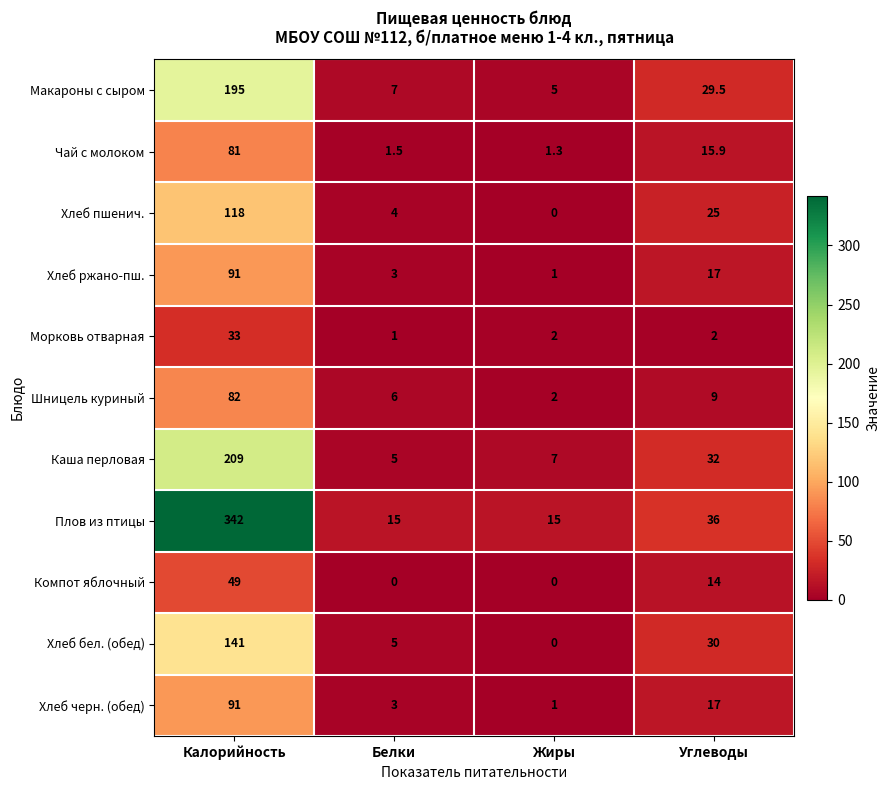

Is it true that Каша перловая equals 32.0 at Углеводы?

True